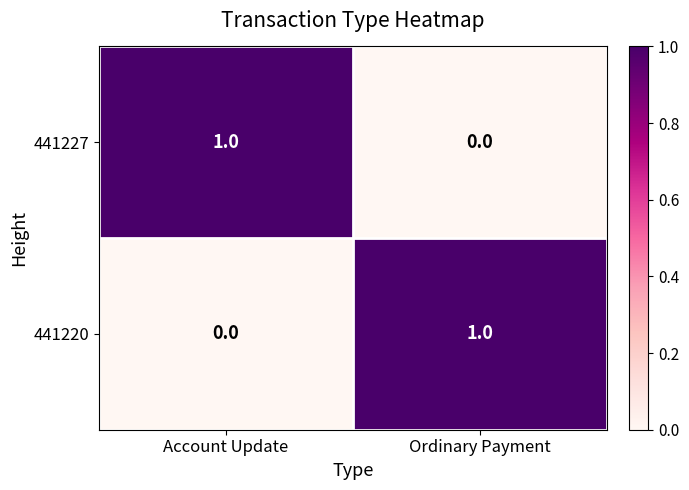

At which label is 441220 closest to 0?

Account Update